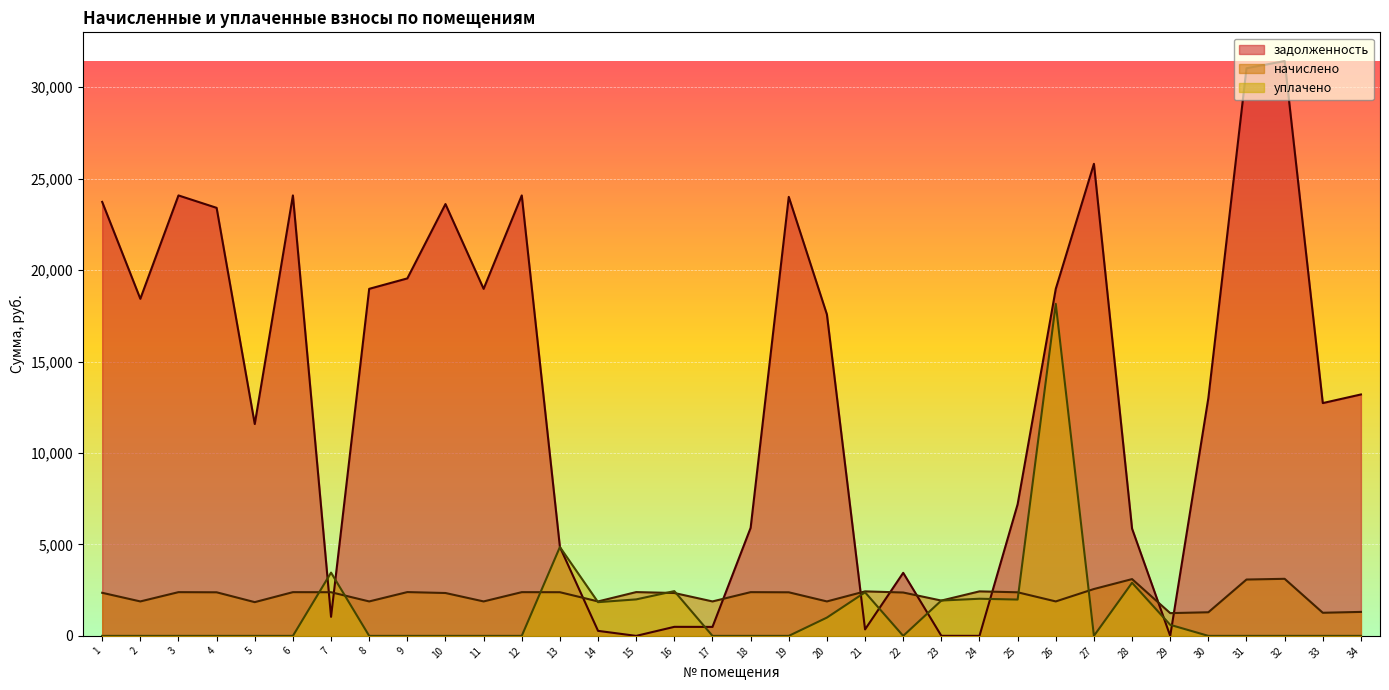

At which category does уплачено reach its first local peak?

7